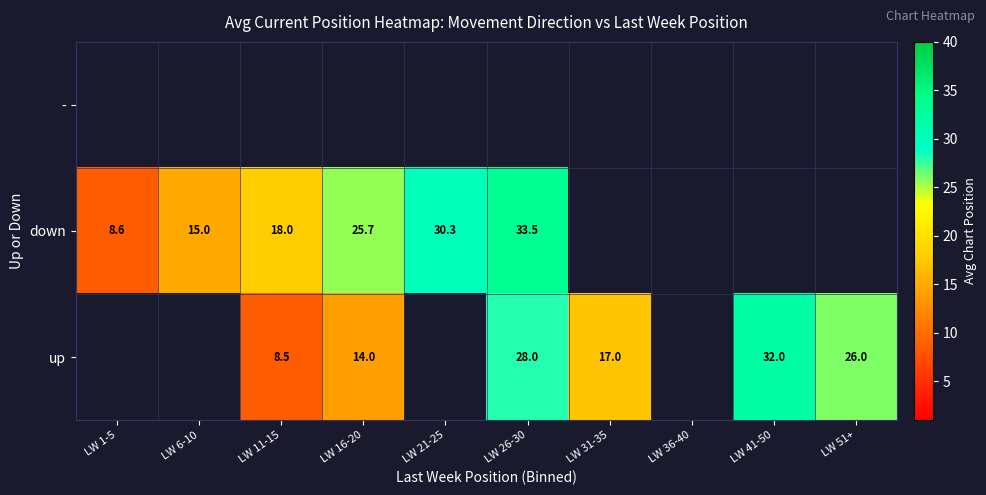

What is the greatest value displayed?

33.5